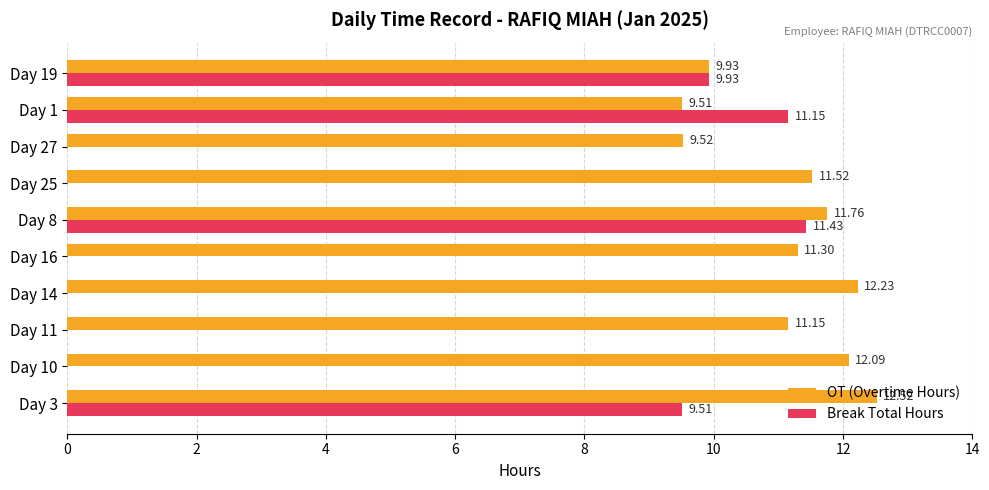

What are all the series names shown in the legend?

OT (Overtime Hours), Break Total Hours